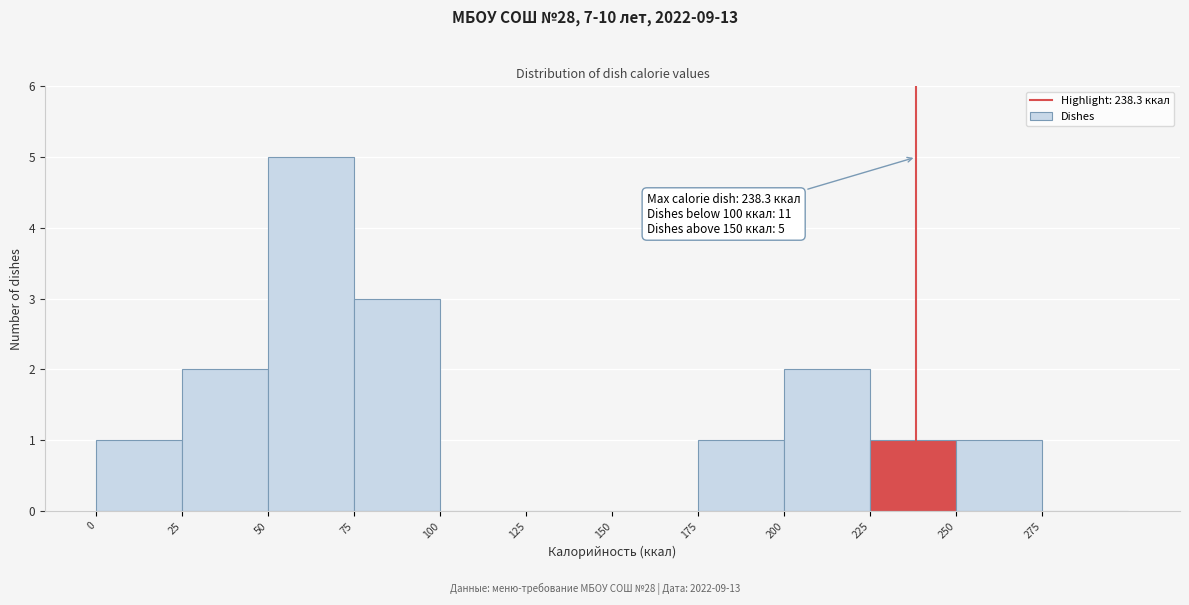

Over which range of the x-axis is the bar tallest?

50 to 75